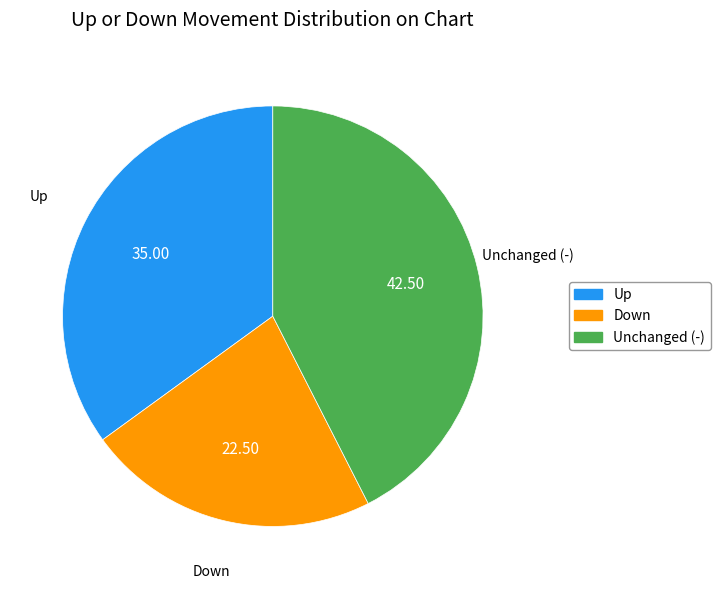

Does any single category account for the majority?

No